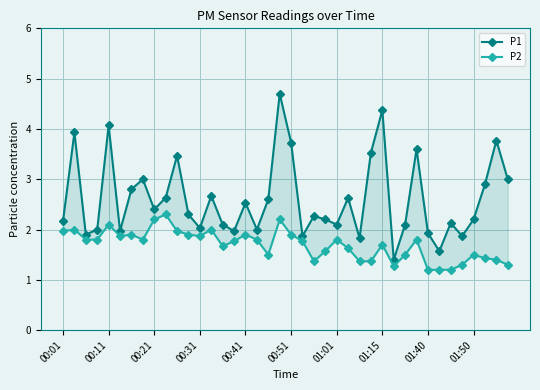

Reading right to left, what are all the values shown in this chart?

P1: 3.0	3.8	2.9	2.2	1.9	2.1	1.6	1.9	3.6	2.1	1.4	4.4	3.5	1.8	2.6	2.1	2.2	2.3	1.9	3.7	4.7	2.6	2.0	2.5	2.0	2.1	2.7	2.0	2.3	3.5	2.6	2.4	3.0	2.8	2.0	4.1	2.0	1.9	3.9	2.2
P2: 1.3	1.4	1.4	1.5	1.3	1.2	1.2	1.2	1.8	1.5	1.3	1.7	1.4	1.4	1.6	1.8	1.6	1.4	1.8	1.9	2.2	1.5	1.8	1.9	1.8	1.7	2.0	1.9	1.9	2.0	2.3	2.2	1.8	1.9	1.9	2.1	1.8	1.8	2.0	2.0